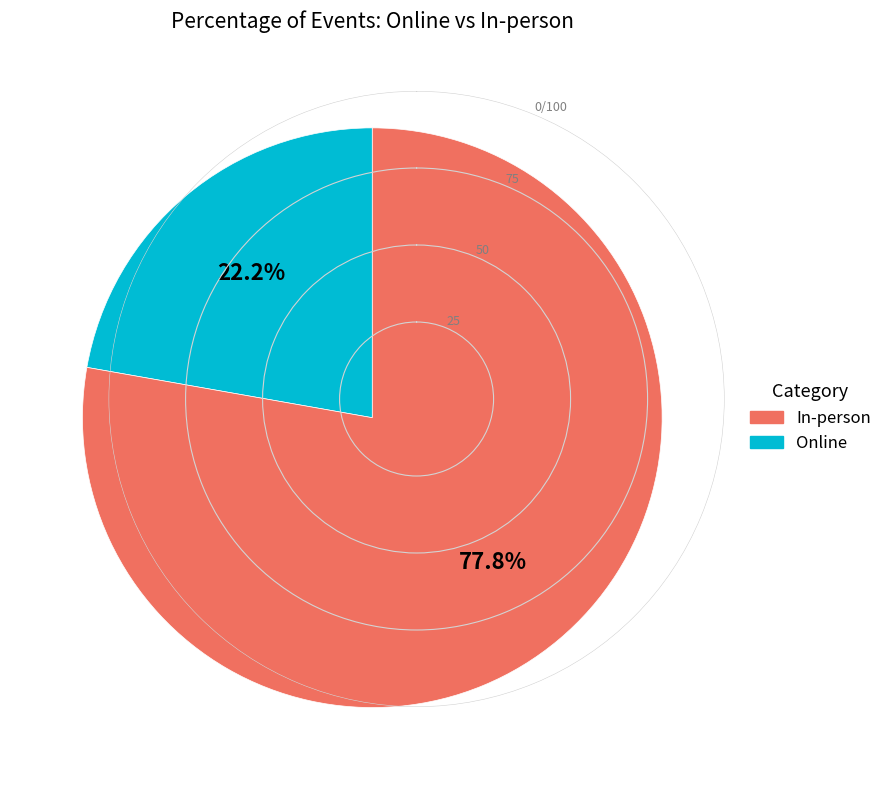

Does any single category account for the majority?

Yes